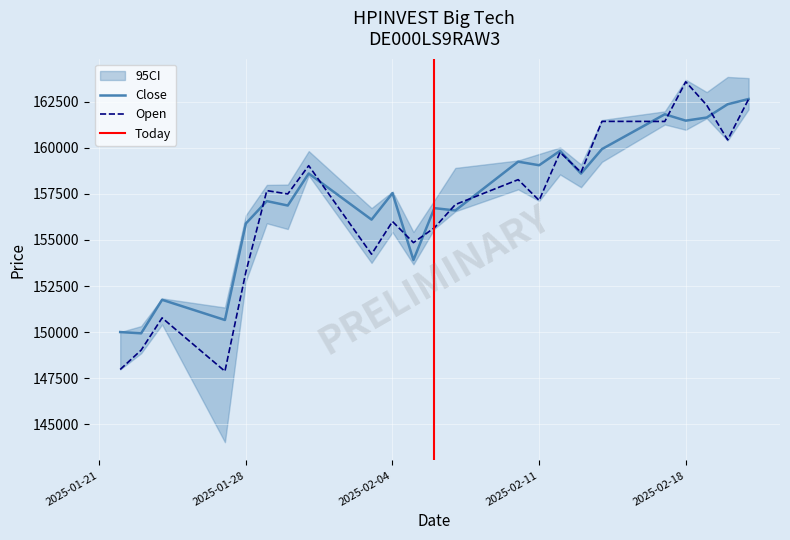

At which label does Open reach its minimum?

27.01.2025